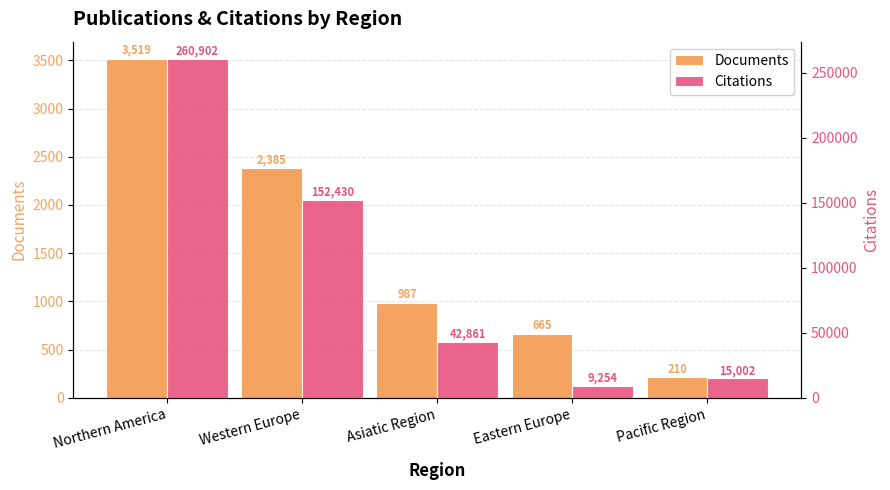

Reading left to right, transcribe all the data shown in this chart.

Documents: 3519	2385	987	665	210
Citations: 260902	152430	42861	9254	15002